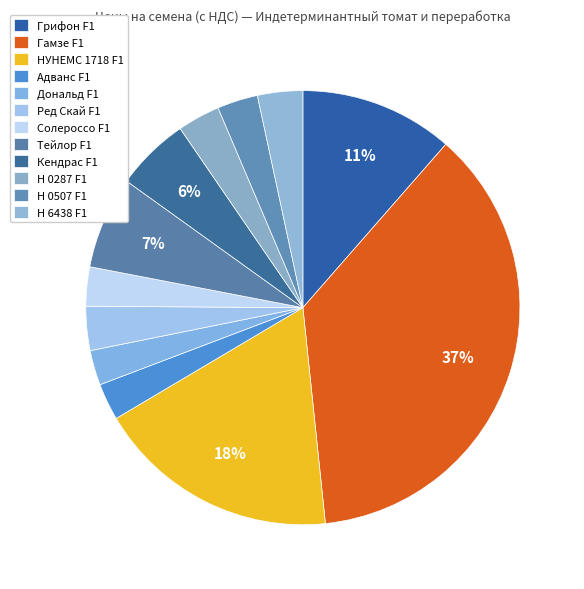

Between Адванс F1 and Тейлор F1, which is larger?

Тейлор F1